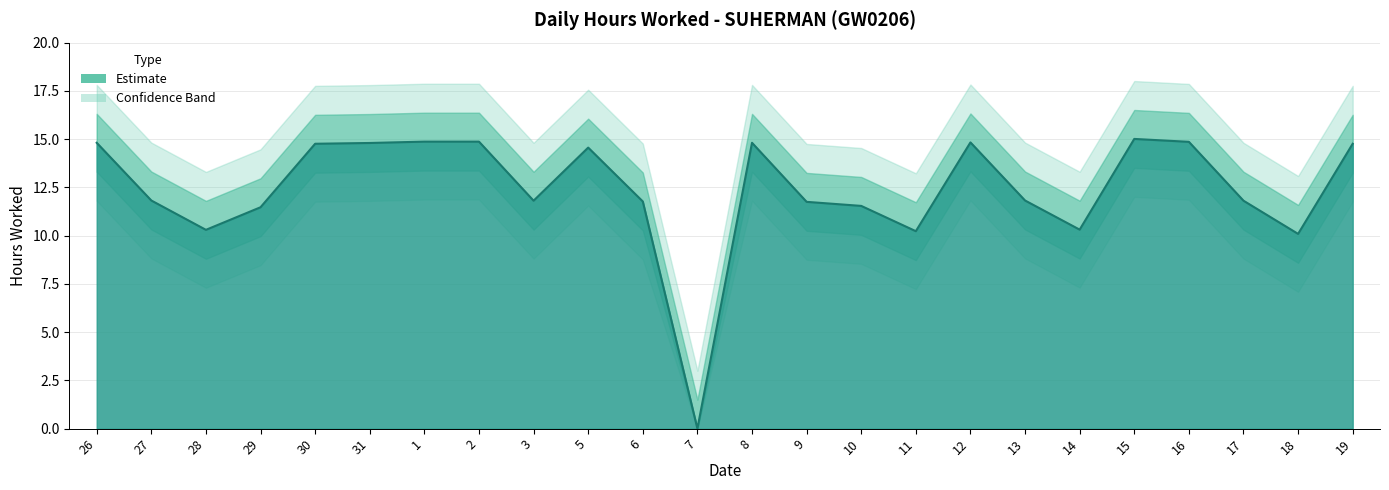

True or false: the data has more than 0 interior local peaks.

True